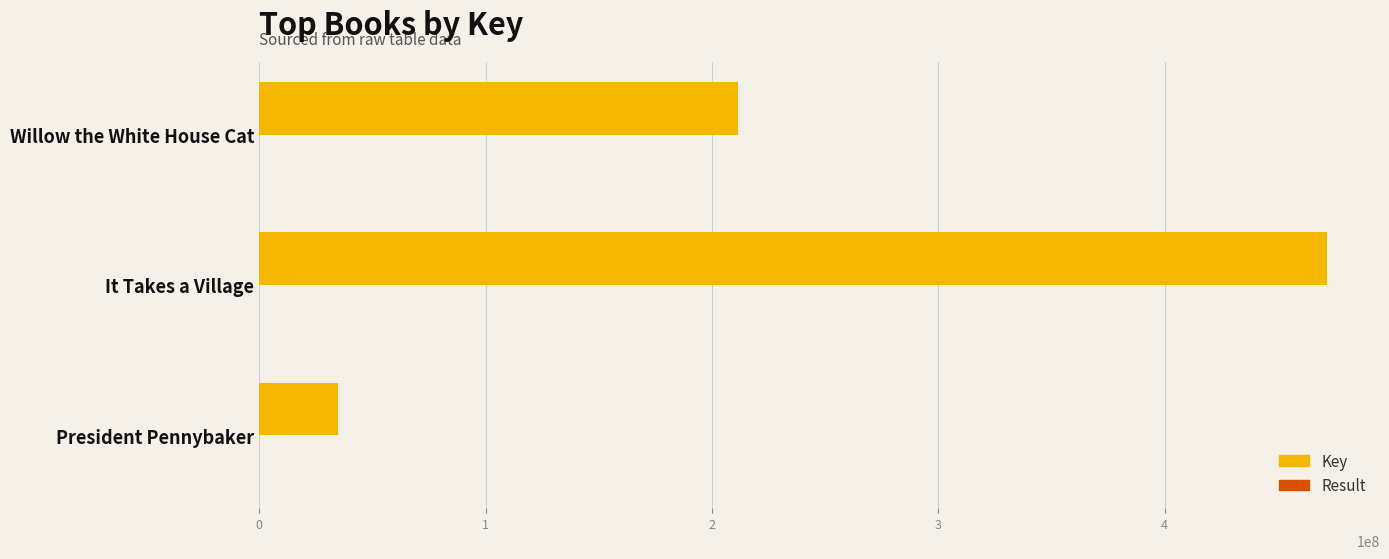

Which series has the largest total across all categories?

Key